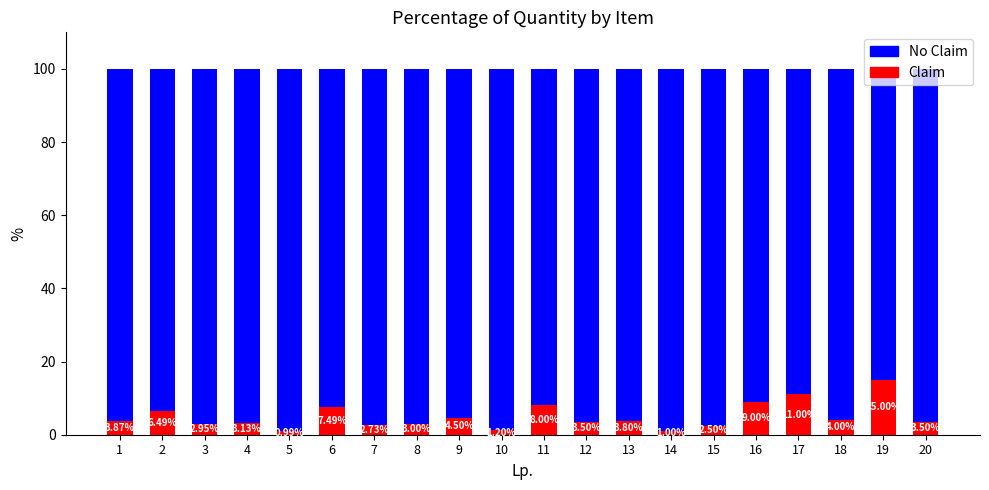

What is the sum of the Claim values at 15 and 14?

3.5